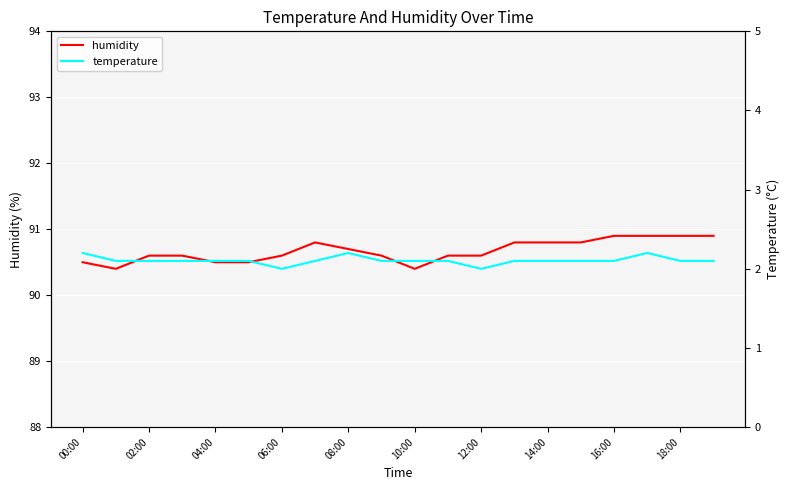

The value of humidity at 15 is 145.4. True or false?

False